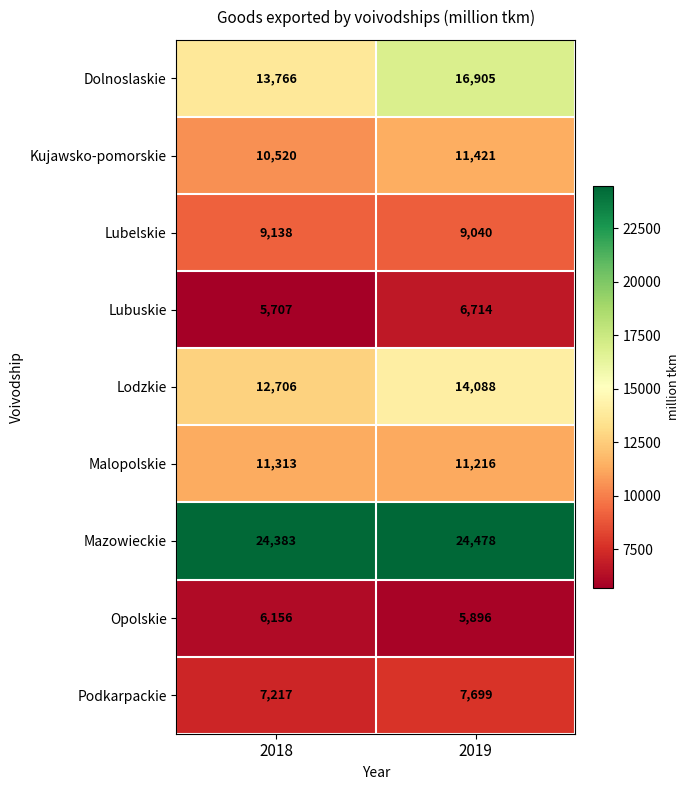

At which category is the sum across all series the highest?

2019